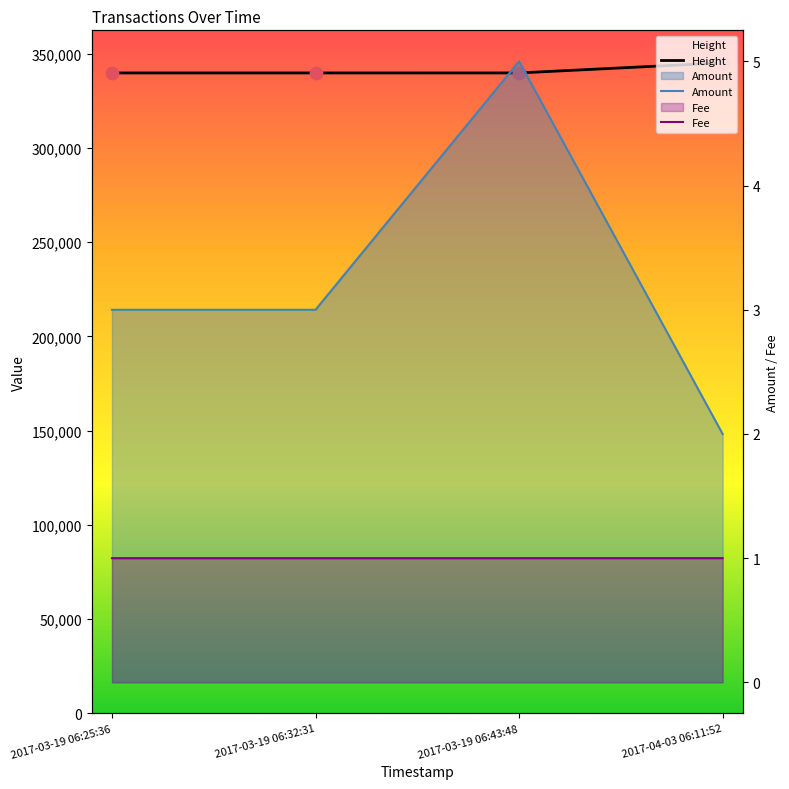

What is the total value across all series at 2017-03-19 06:43:48?

339774.0